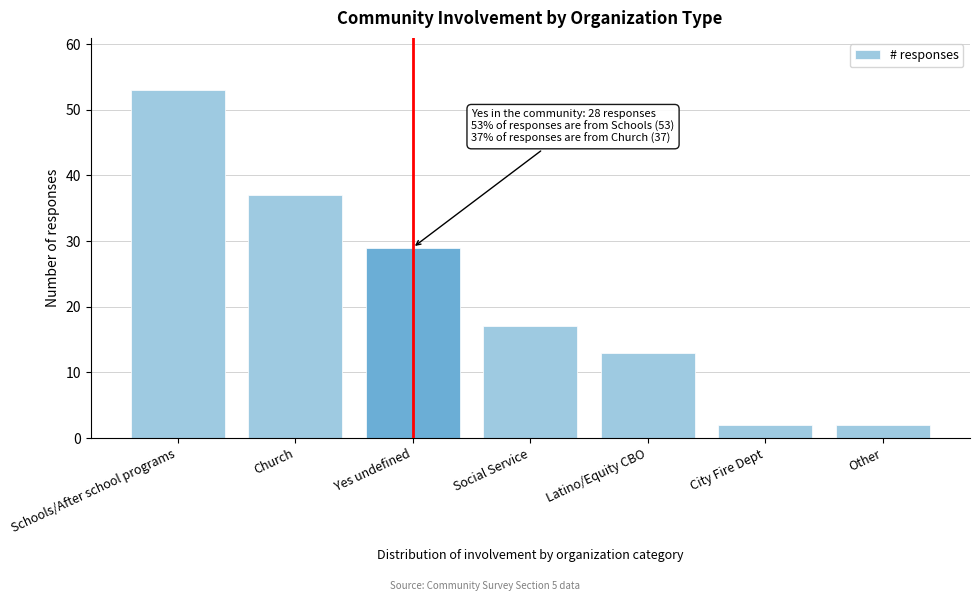

Reading left to right, list all the values displayed in this chart.

Schools/After school programs=53	Church=37	Yes undefined=29	Social Service=17	Latino/Equity CBO=13	City Fire Dept=2	Other=2